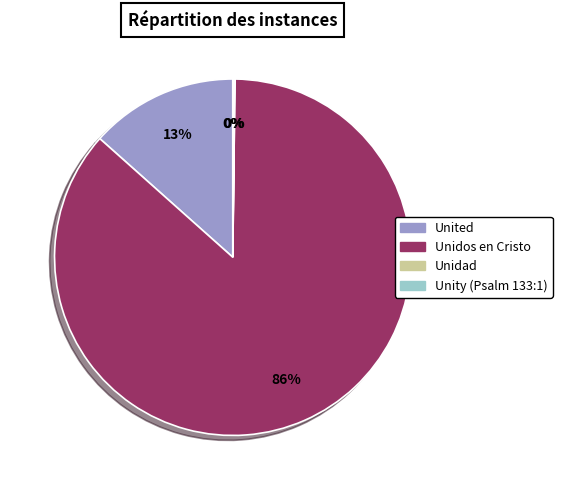

True or false: United accounts for 8% of the total.

False